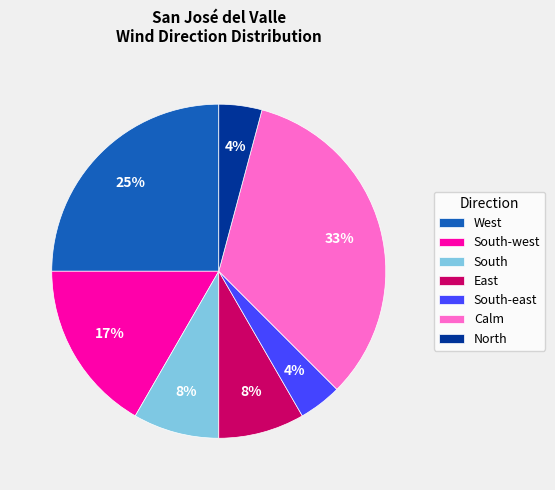

How many slices are in this pie chart?

7